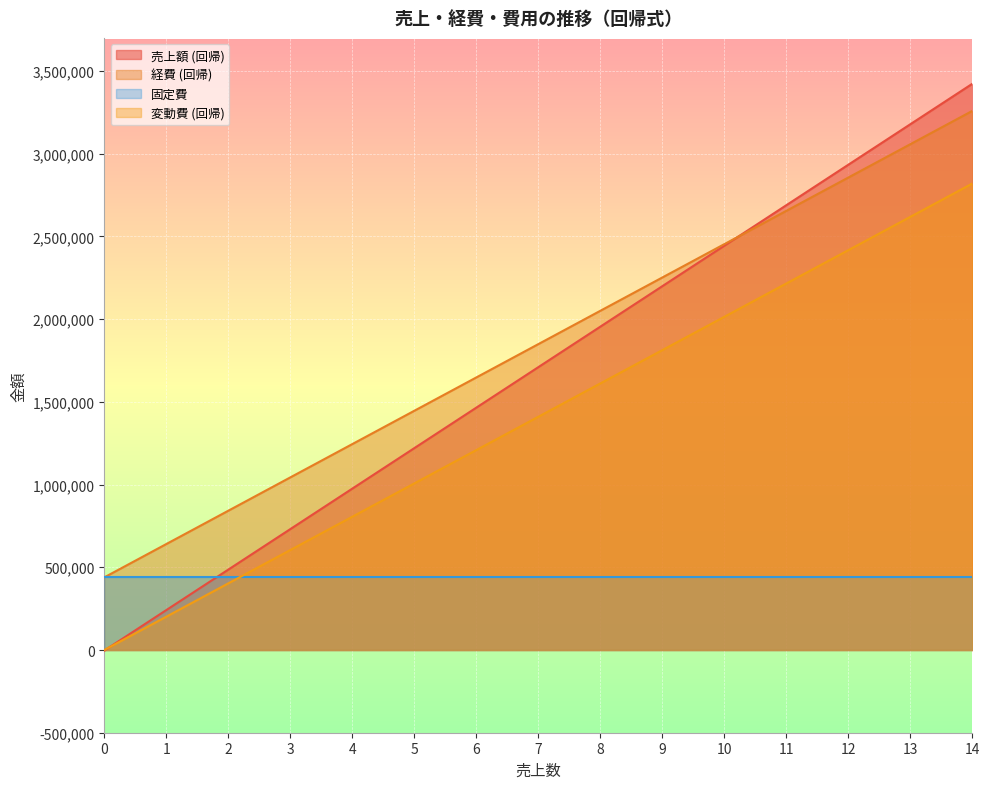

Is it true that 経費 (回帰) equals 2453090.1 at 10?

True